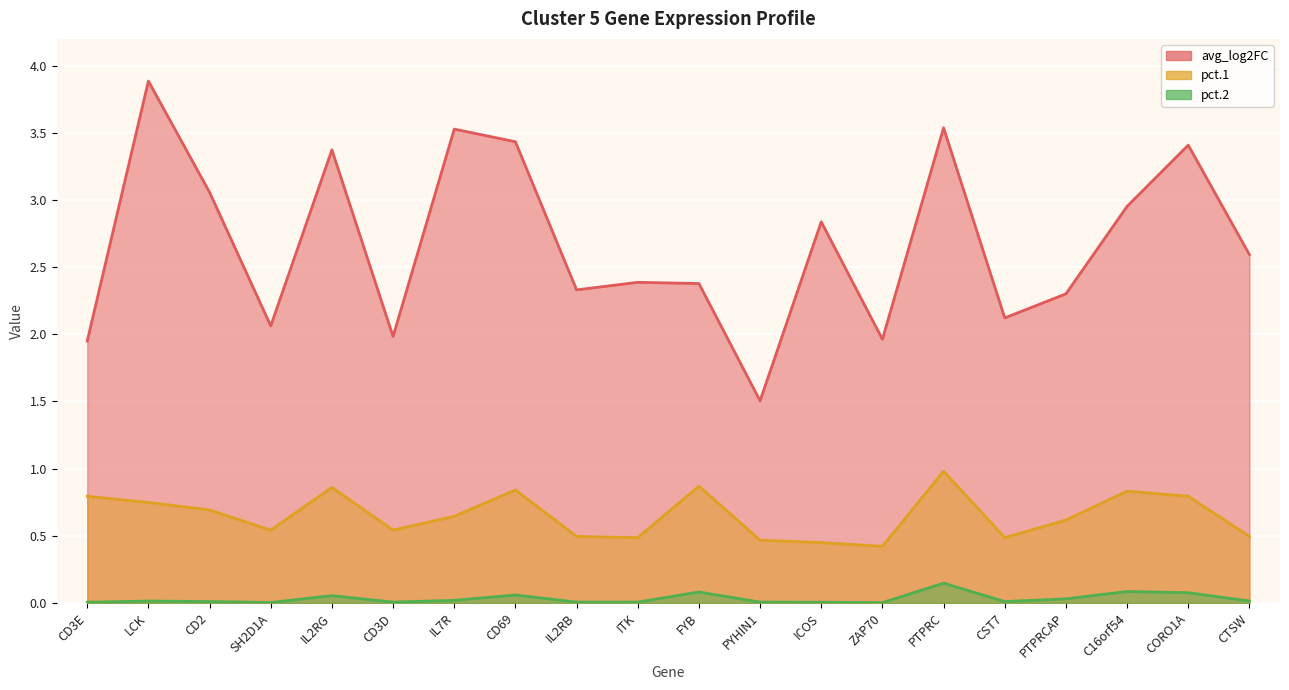

Which series changed the most between CD69 and ITK?

avg_log2FC